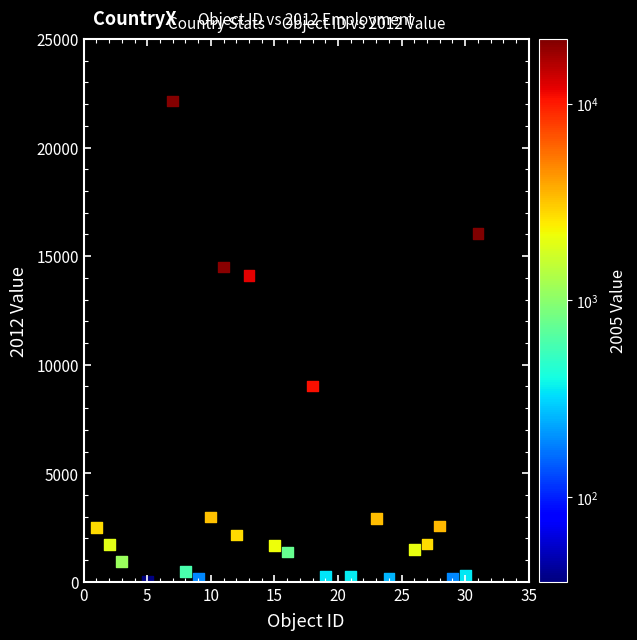

What is the range of X values (max minus min)?

30